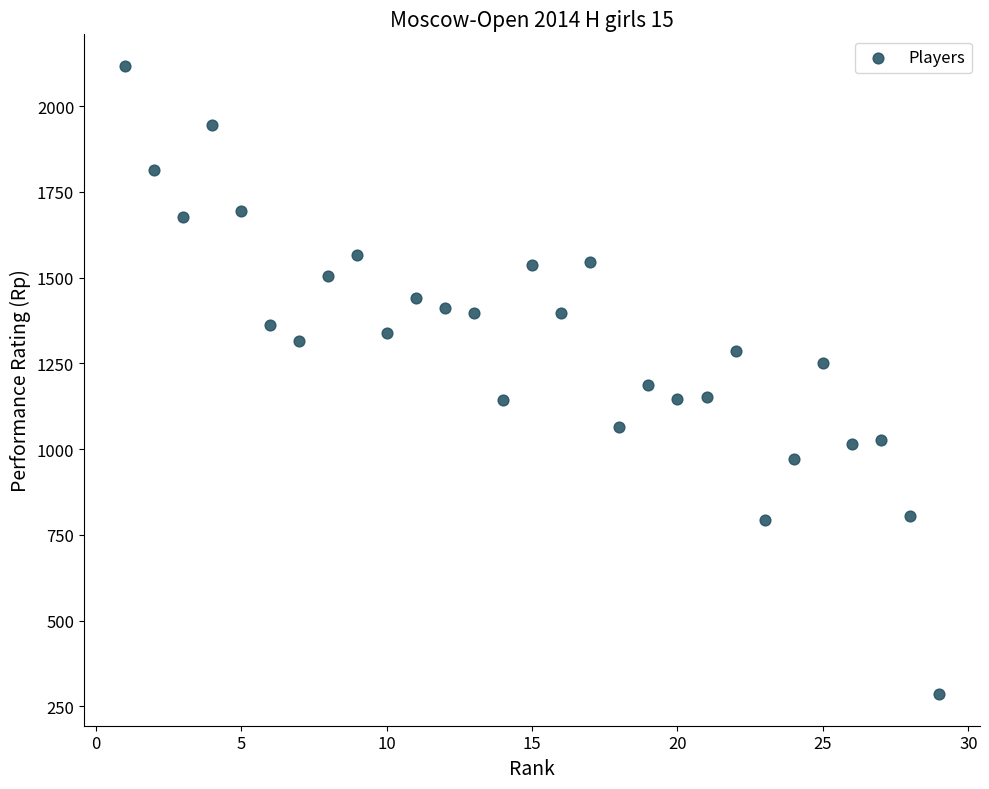

What is the range of Y values (max minus min)?

1833